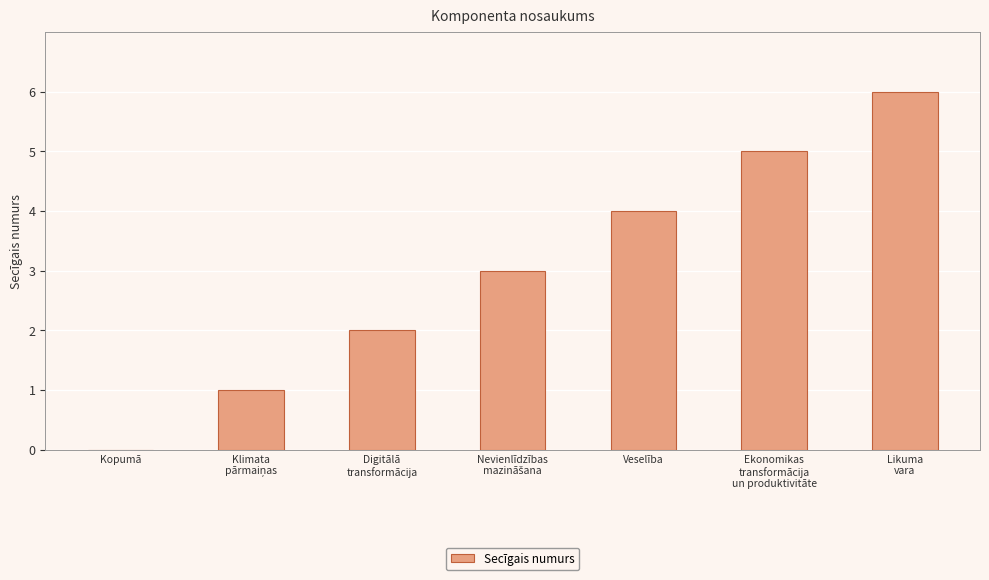

True or false: the data shows 5 at Ekonomikas
transformācija
un produktivitāte.

True